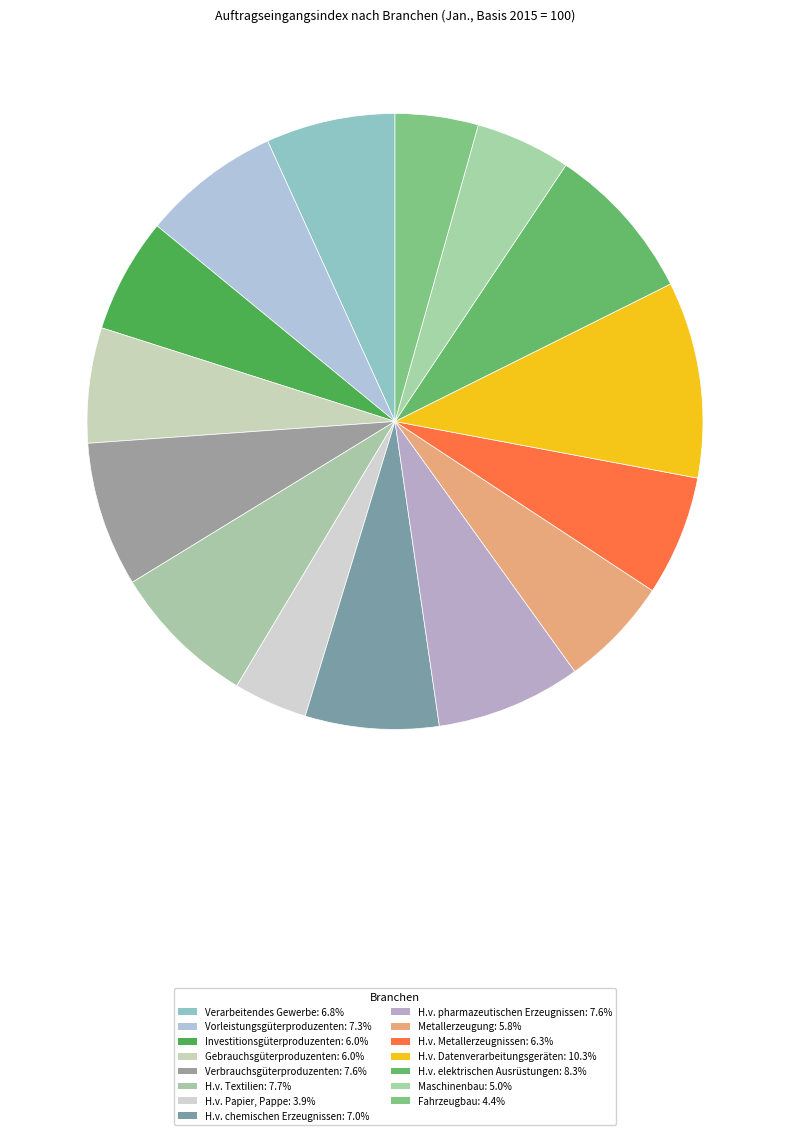

Does any single category account for the majority?

No